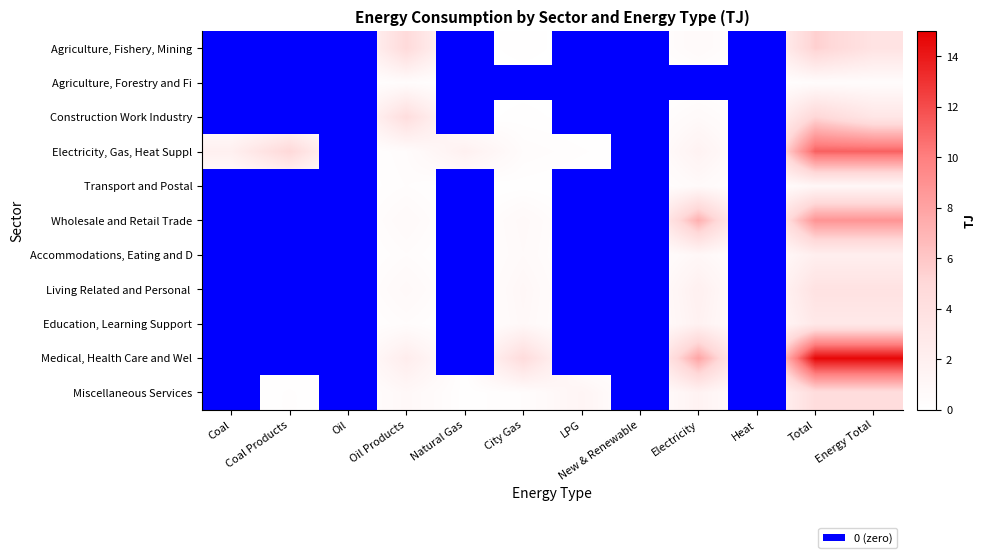

Rank the series at Heat from lowest to highest value.

Agriculture, Fishery, Mining, Agriculture, Forestry and Fi, Construction Work Industry, Electricity, Gas, Heat Suppl, Transport and Postal, Wholesale and Retail Trade, Accommodations, Eating and D, Living Related and Personal, Education, Learning Support, Medical, Health Care and Wel, Miscellaneous Services